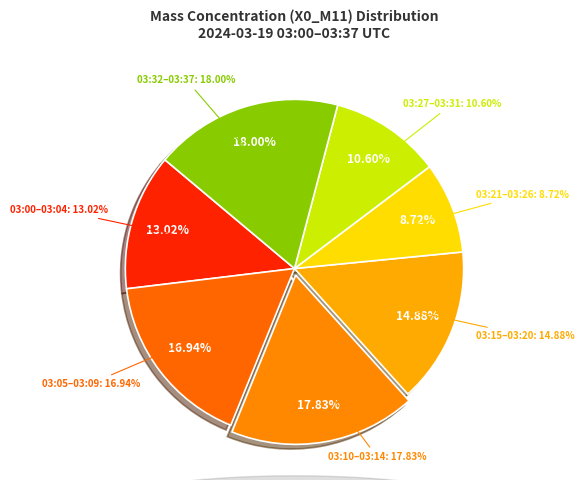

Which category has the smallest portion of the pie?

03:21